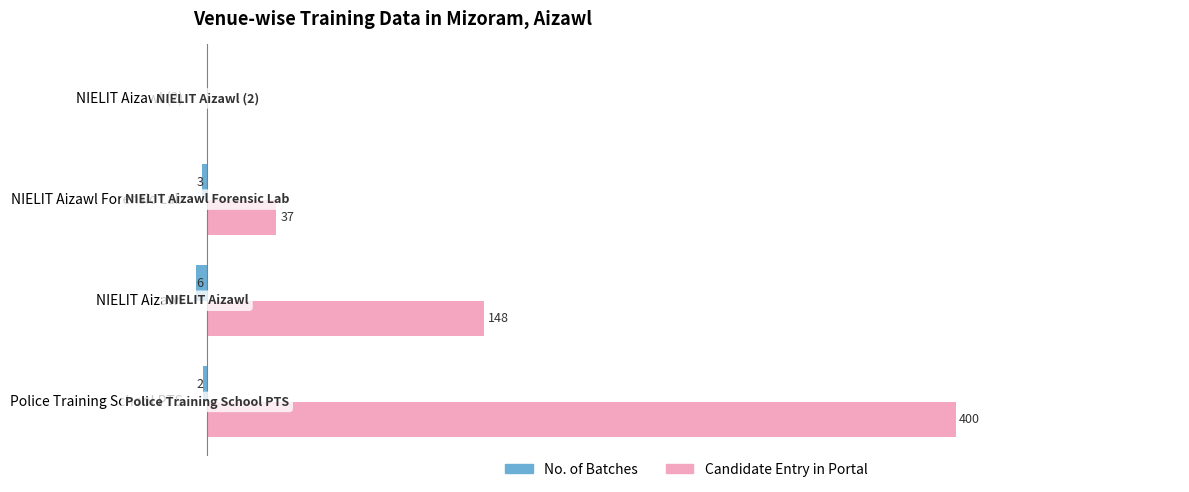

Which series has the largest total across all categories?

Candidate Entry in Portal